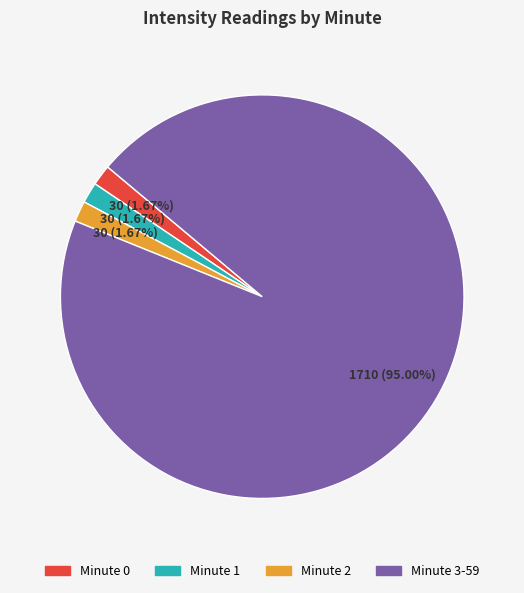

Is there a majority slice in this chart?

Yes